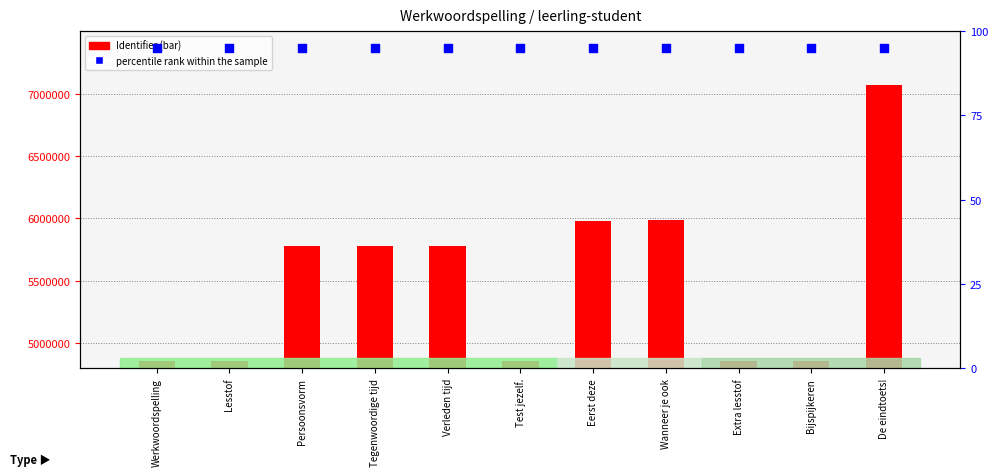

What are all the series names shown in the legend?

Identifier, percentile rank within the sample